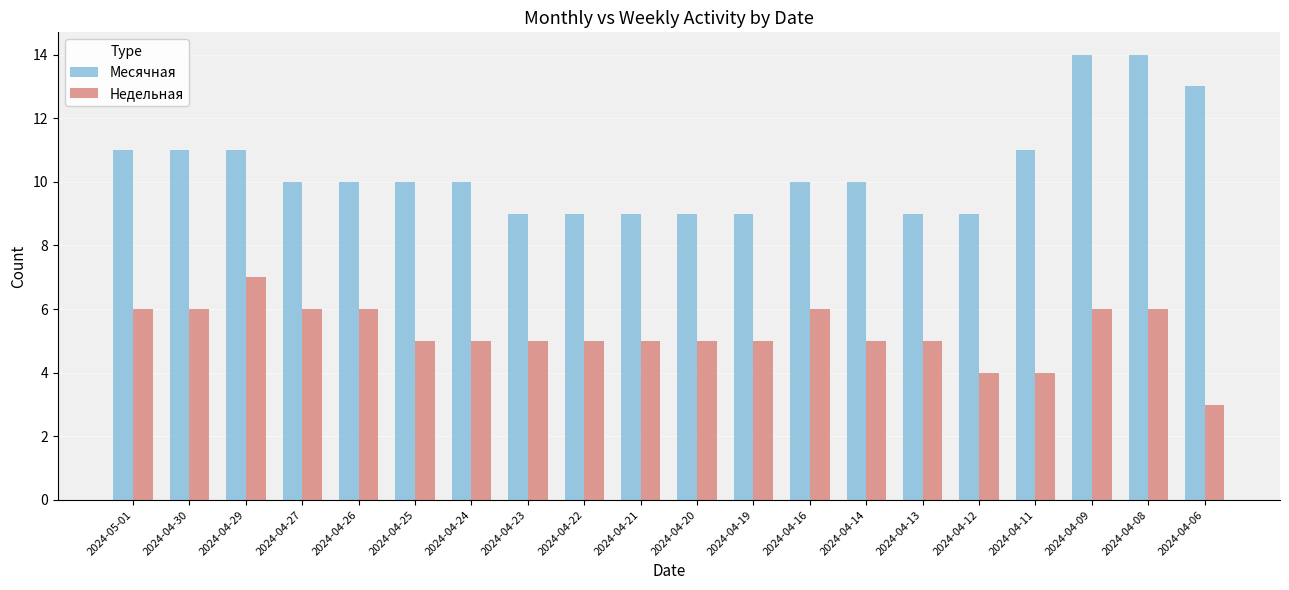

The Недельная series shows 5 at 2024-04-25. True or false?

True